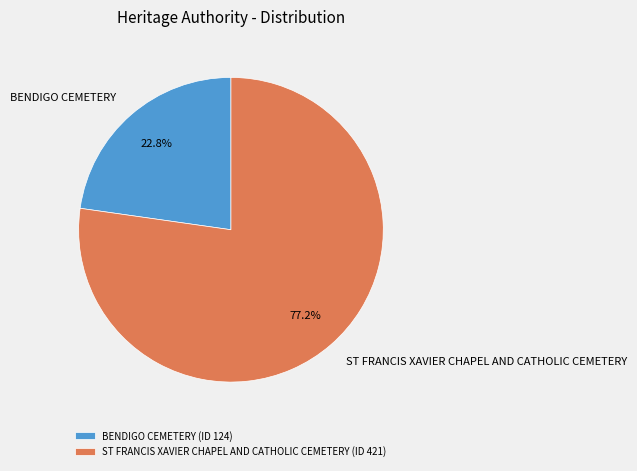

How many slices are in this pie chart?

2